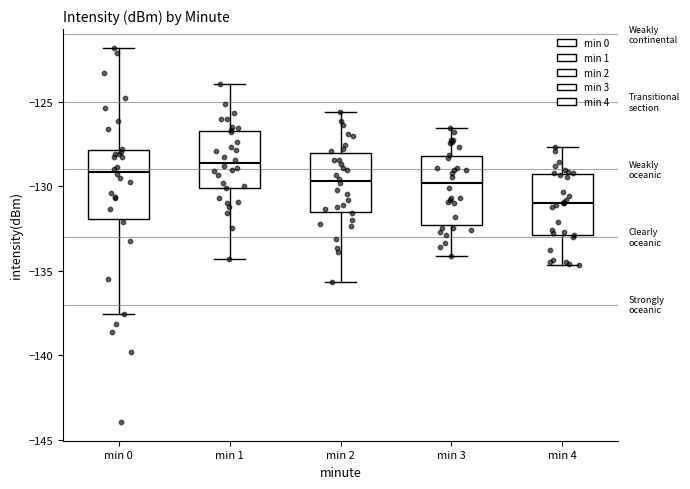

Where is the upper edge of the box for min 2 on the y-axis? The values are not printed on the chart, so give them approximately, as read against the axis.

-128.0